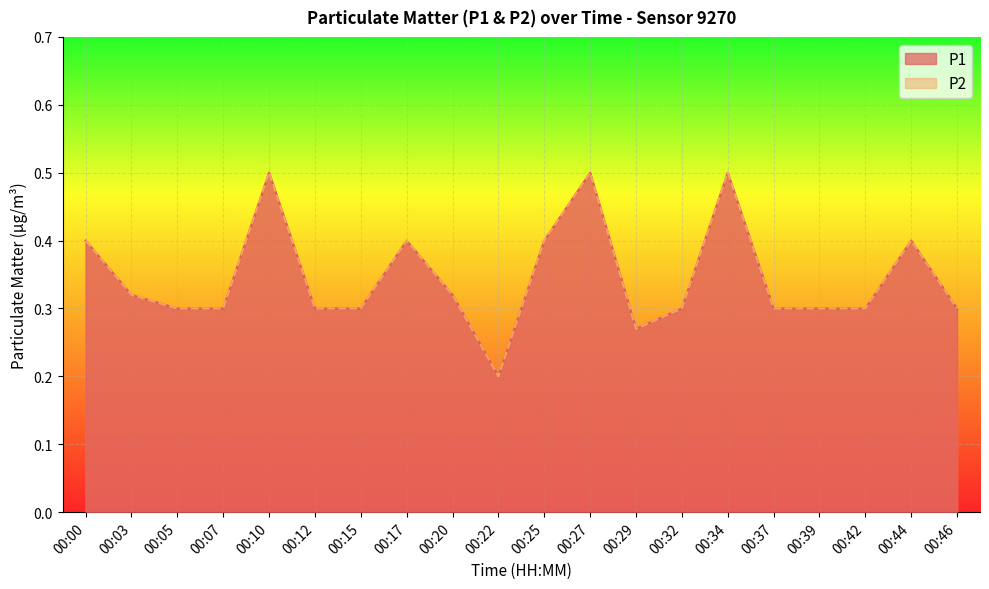

At which category is the sum across all series the highest?

00:10